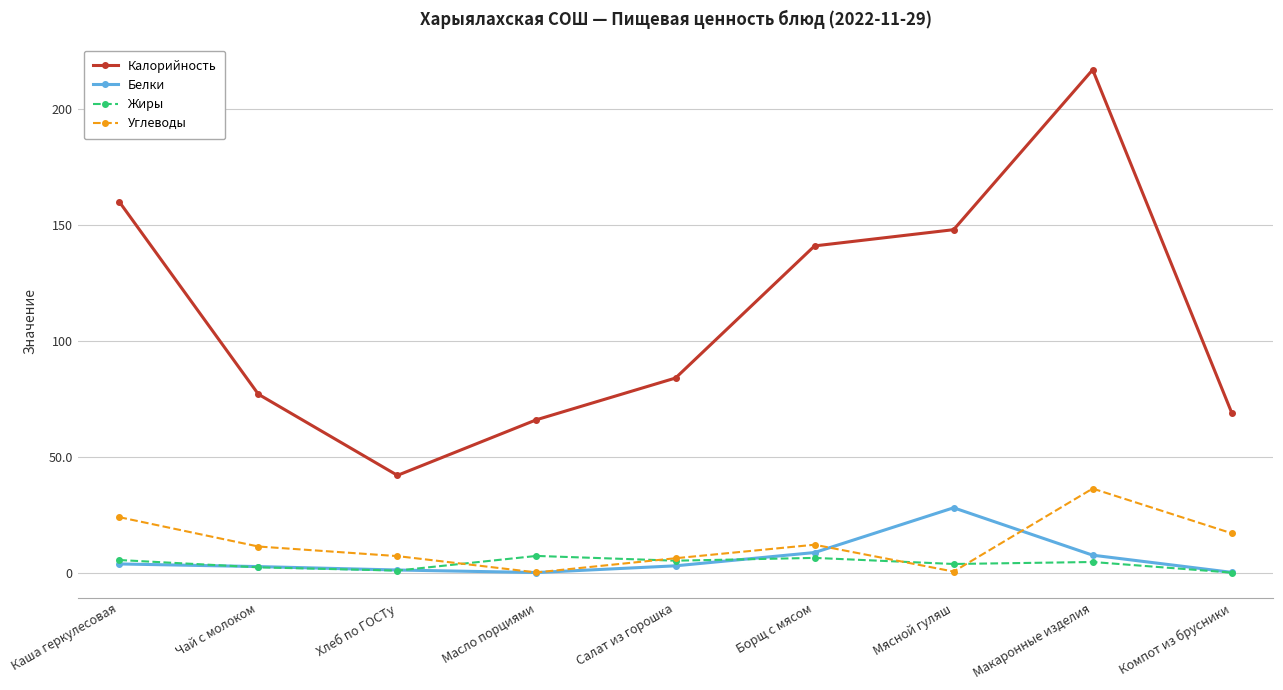

At which category is the sum across all series the highest?

Макаронные изделия